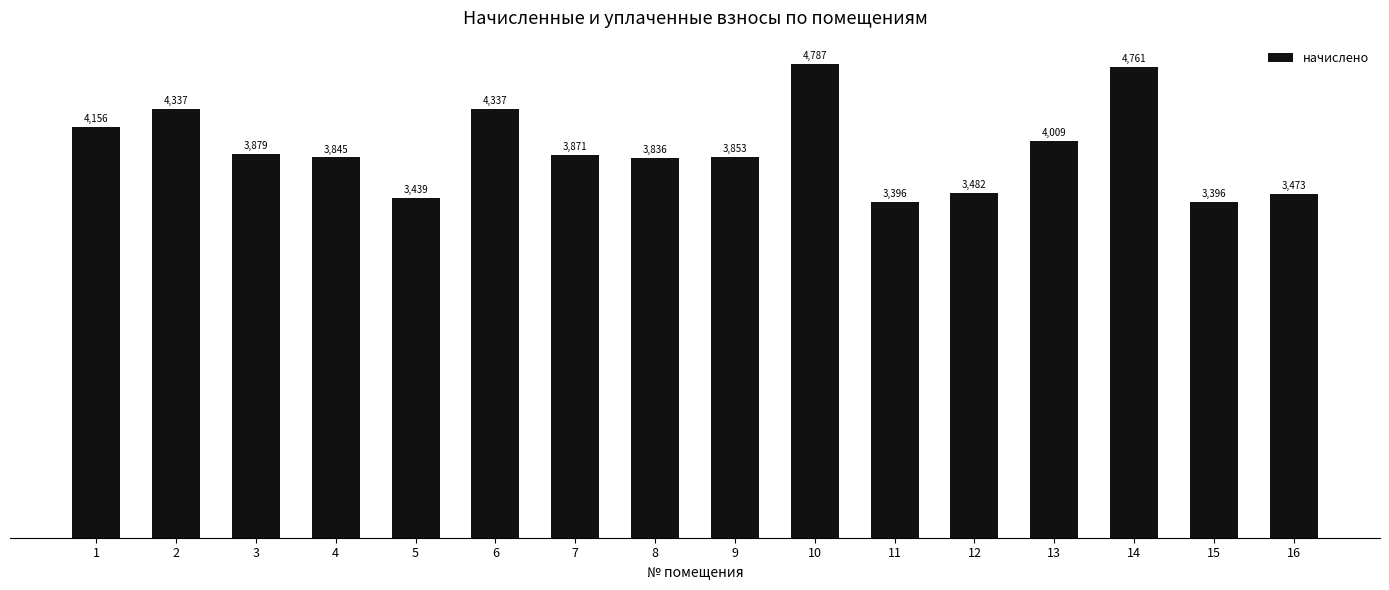

The value at 9 is 5965.8. True or false?

False